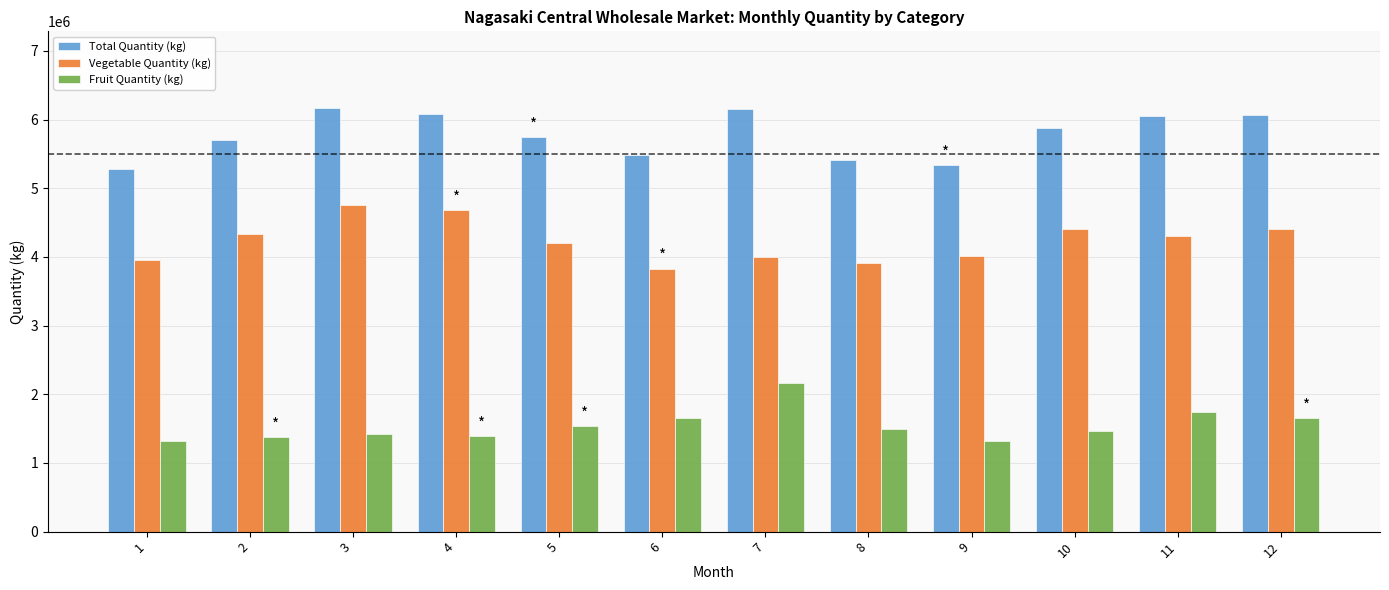

What is the difference between the maximum and minimum values in the Vegetable Quantity (kg) series?

926989.0